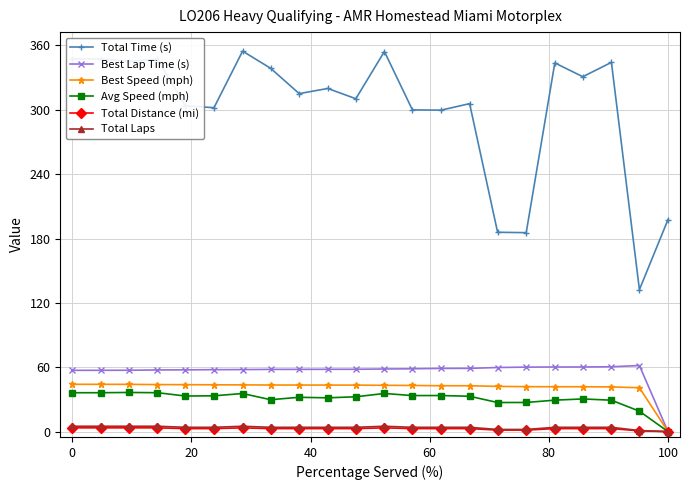

How many values in the Total Time (s) series exceed 319?

11